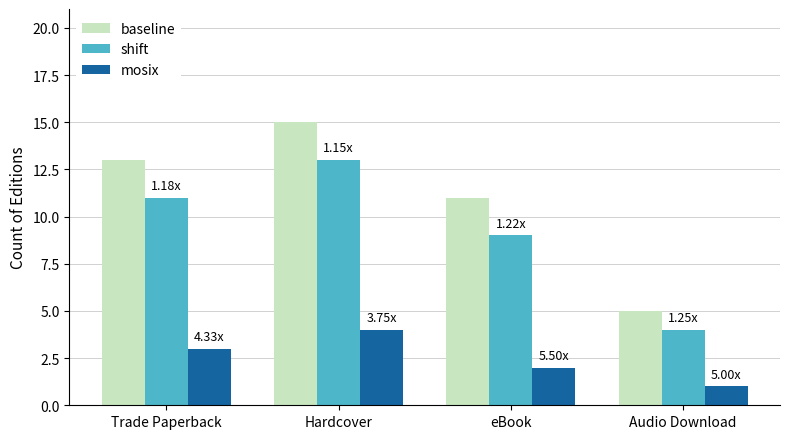

At how many categories does at least one series exceed 7?

3